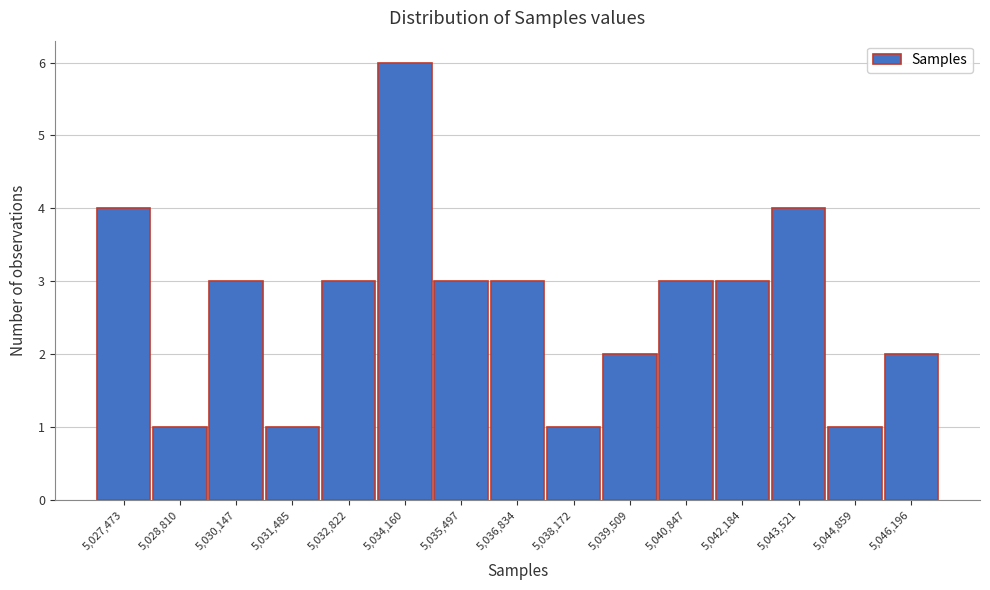

Reading left to right, extract all data points from this chart.

5,027,473=4	5,028,810=1	5,030,147=3	5,031,485=1	5,032,822=3	5,034,160=6	5,035,497=3	5,036,834=3	5,038,172=1	5,039,509=2	5,040,847=3	5,042,184=3	5,043,521=4	5,044,859=1	5,046,196=2